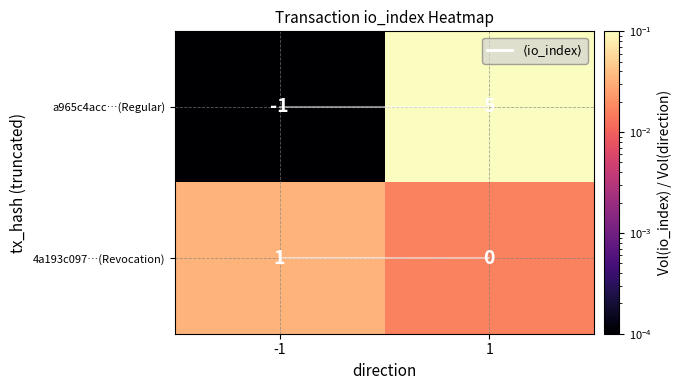

The 4a193c097…(Revocation) series shows 1 at 1. True or false?

False